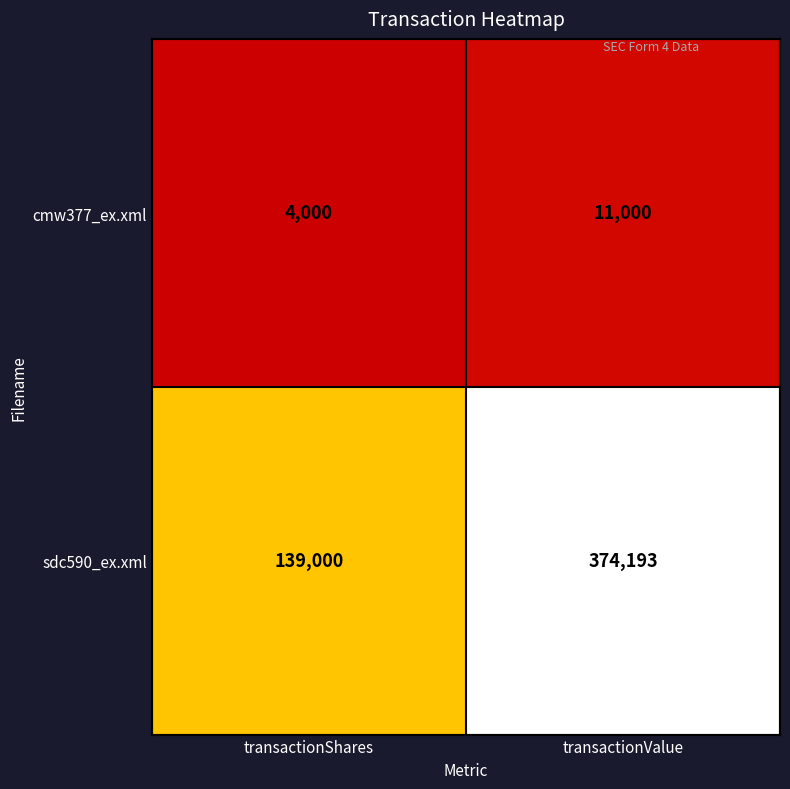

How many values in the sdc590_ex.xml series are below 374193?

1